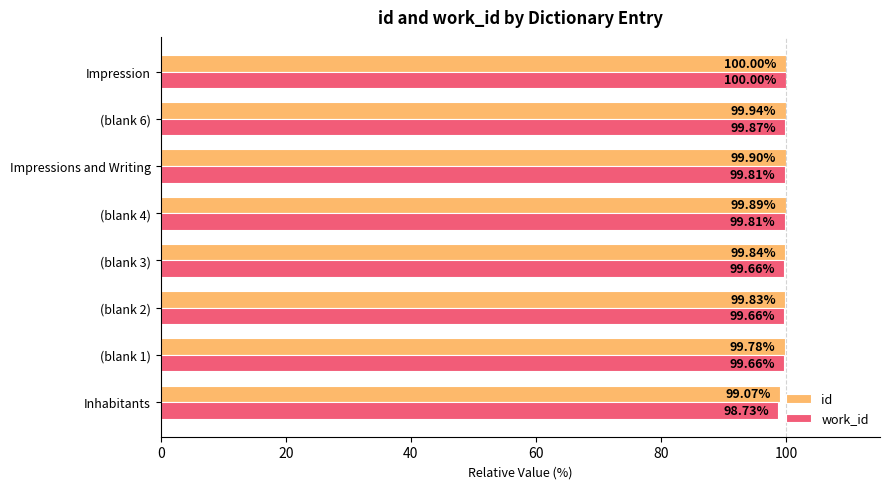

Between Inhabitants and (blank 3), which series saw the biggest shift?

work_id